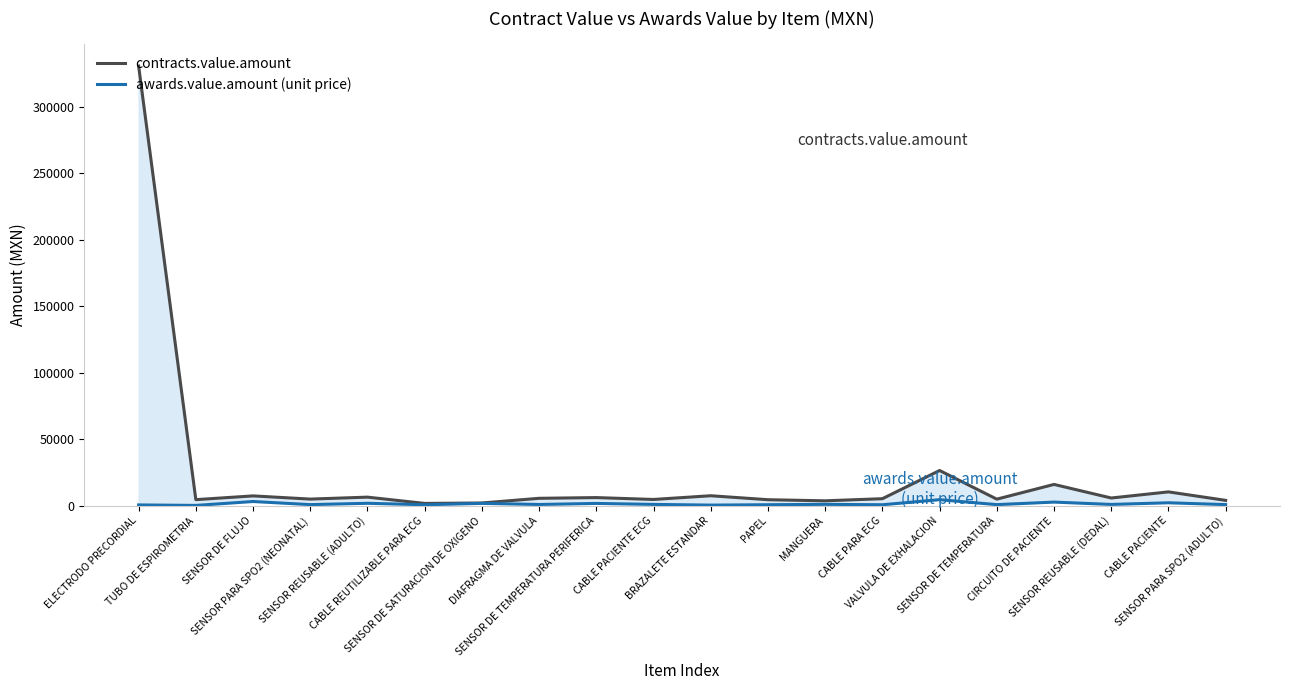

What is the value of the awards.value.amount (unit price) point at the 2nd from the left?

264.6